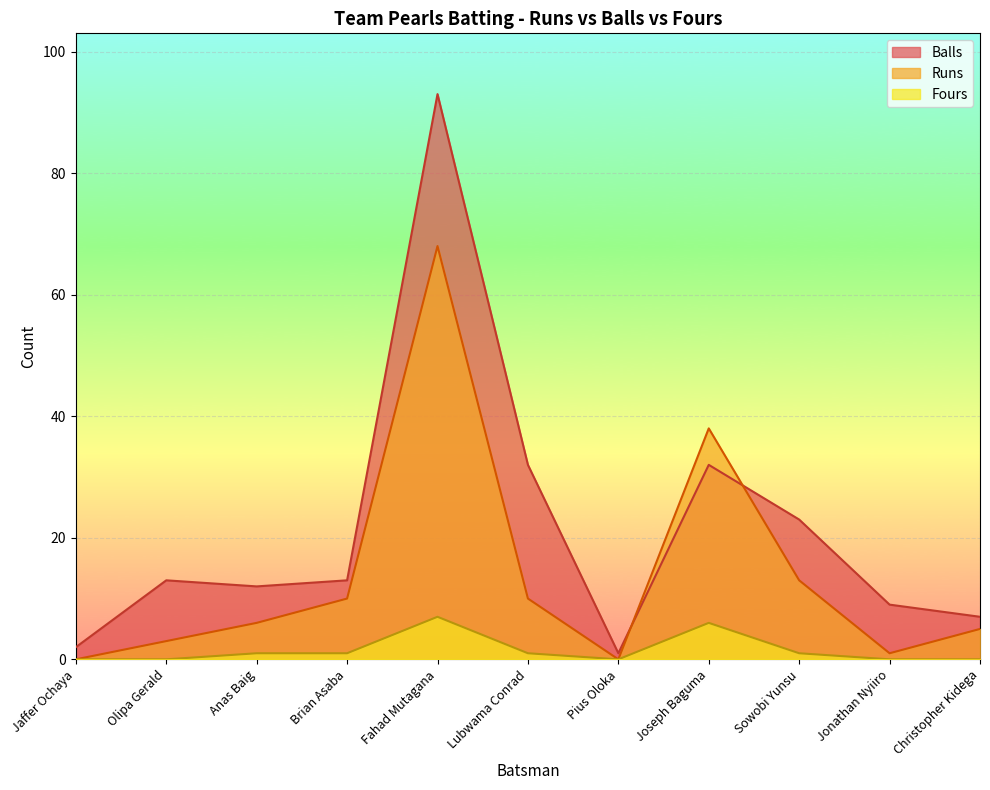

What is the highest value of the Runs series?

68